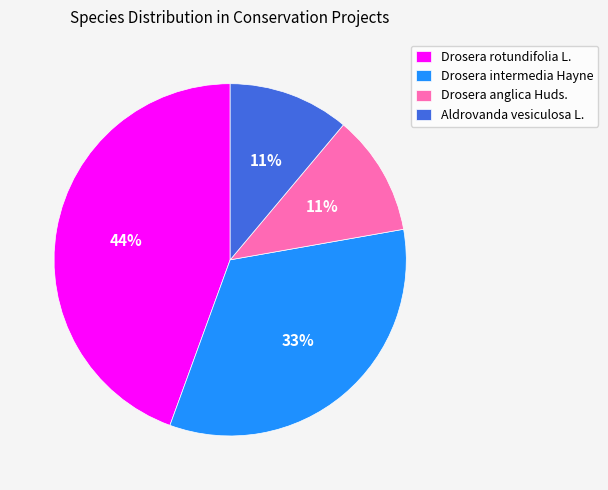

Is there any slice that represents more than half of the pie?

No